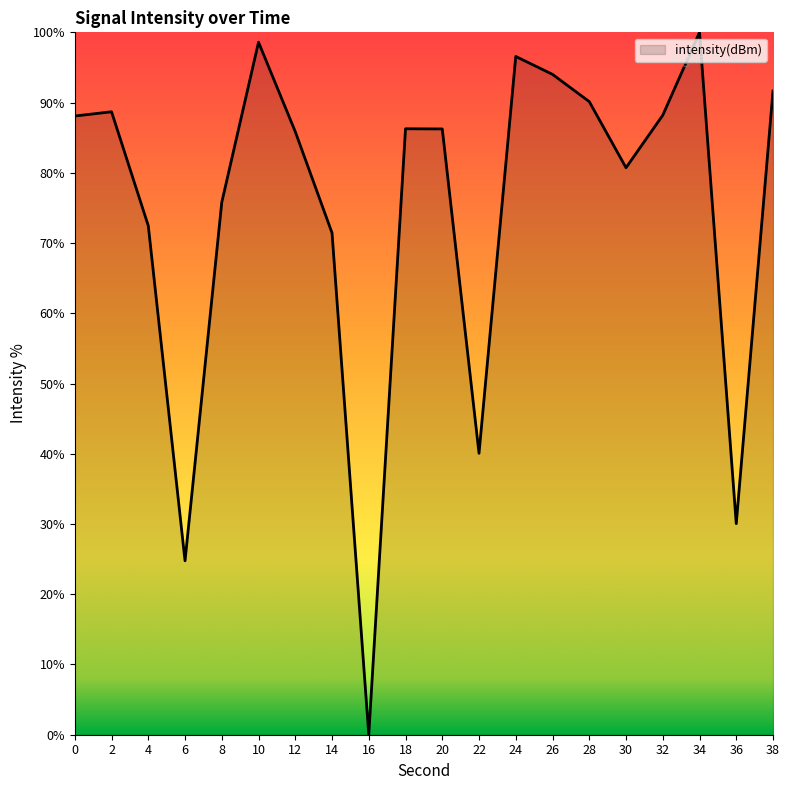

True or false: there are more than 0 points higher than both neighbors.

True